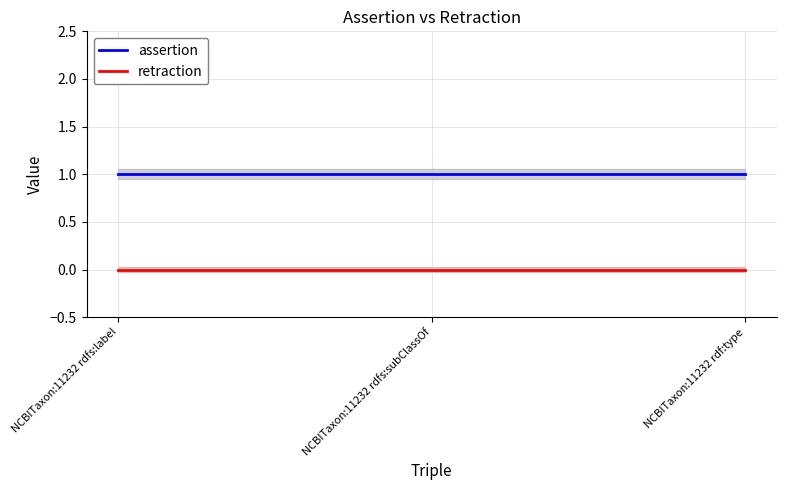

Rank the series at NCBITaxon:11232 rdfs:label from highest to lowest value.

assertion, retraction